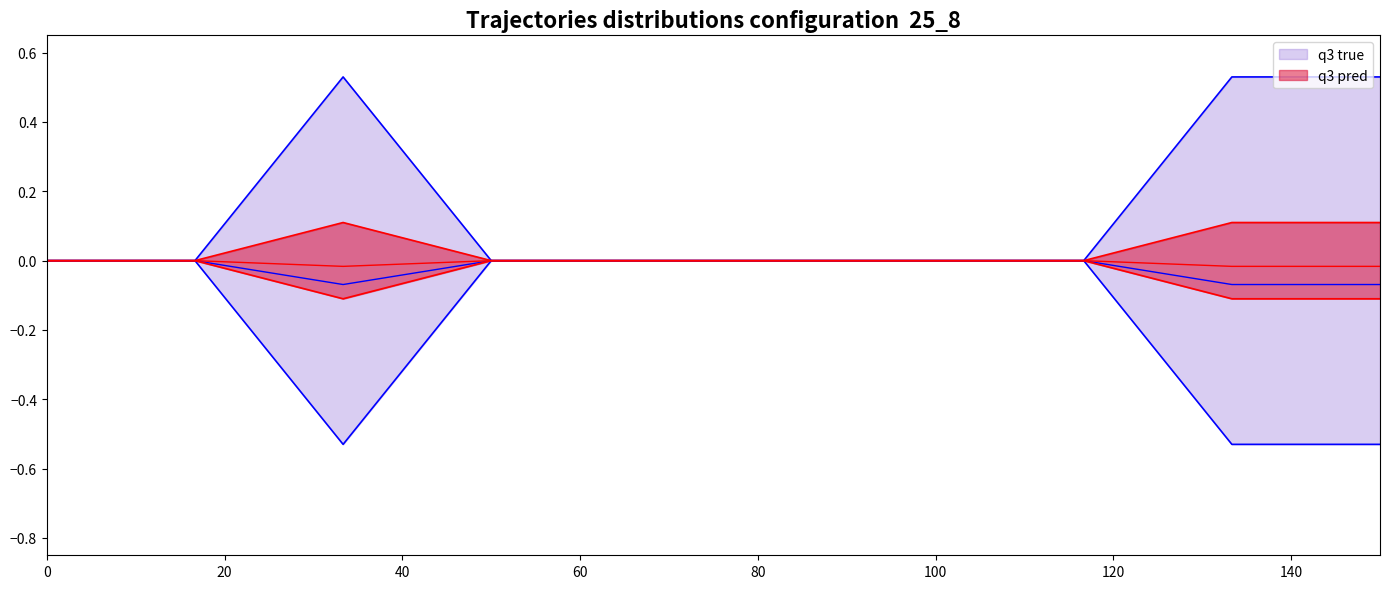

True or false: q3 pred and q3 true cross at least once.

False